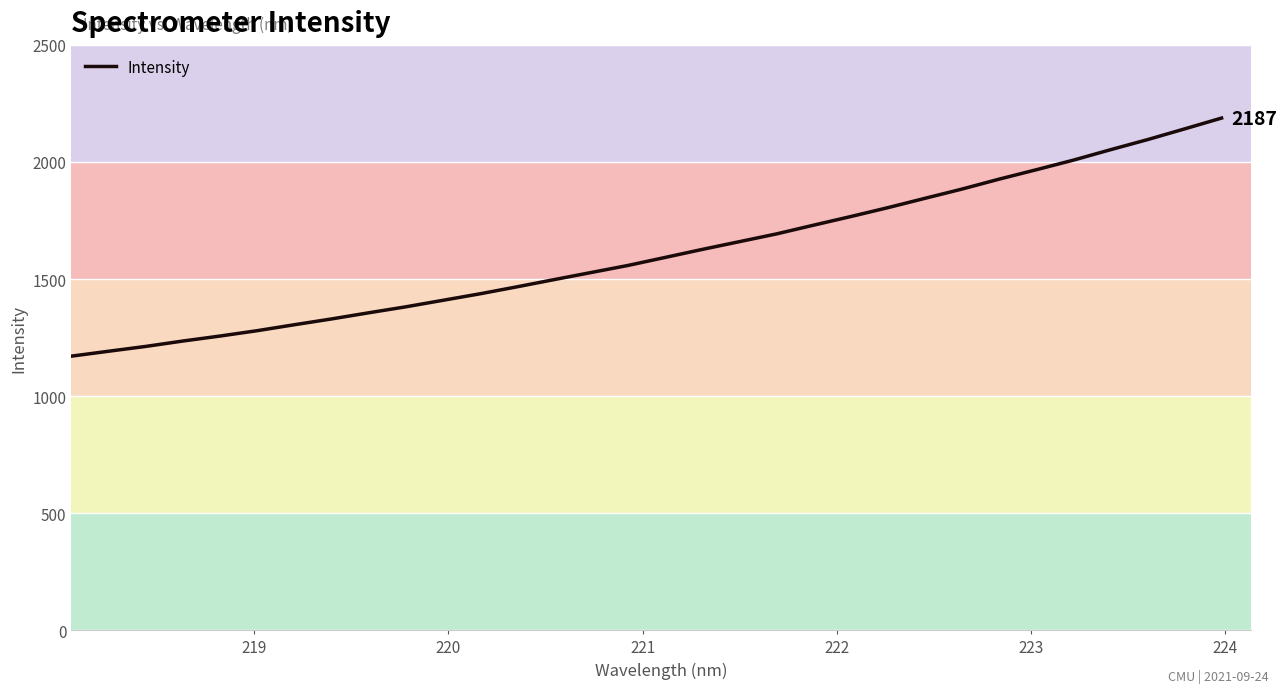

What is the sum of all values?

51591.2